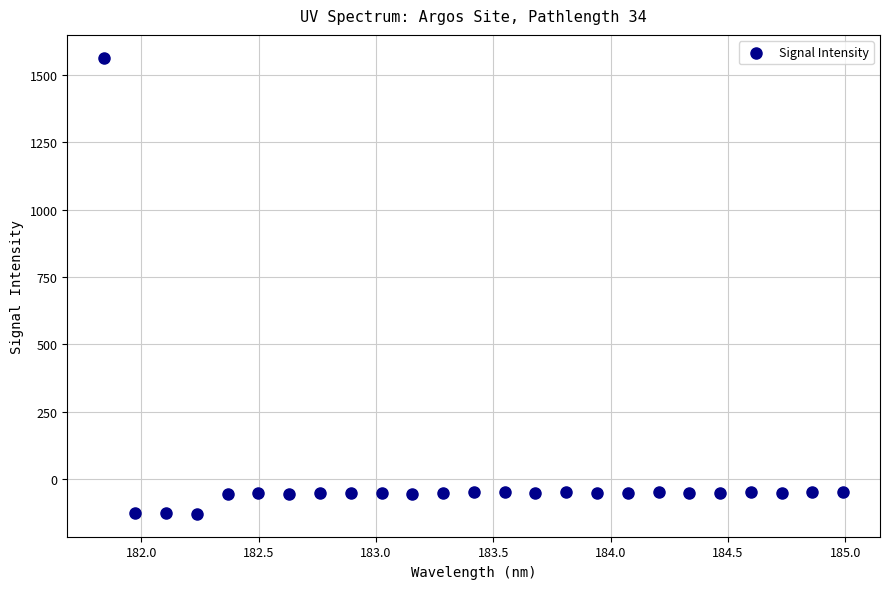

What is the range of Y values (max minus min)?

1692.4